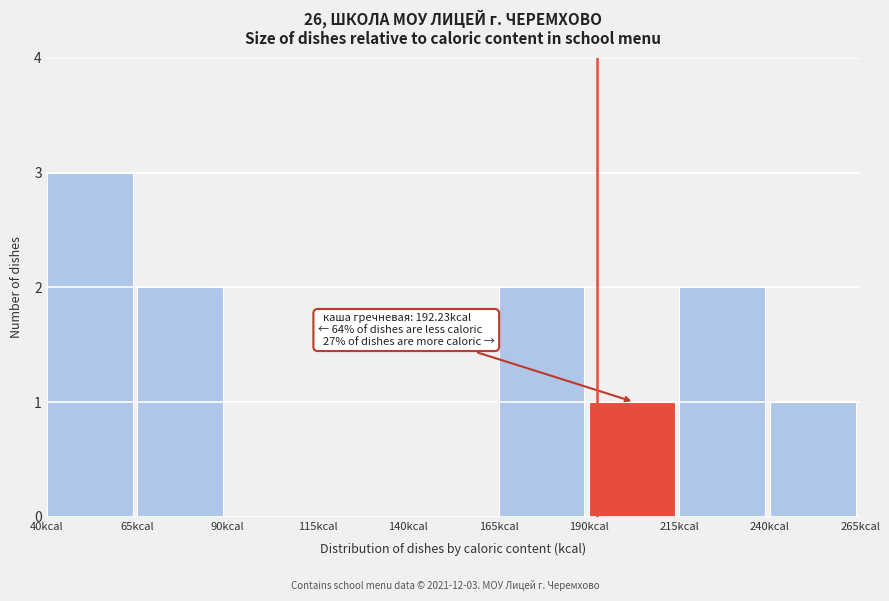

Which range on the x-axis has the tallest bar?

40 to 65